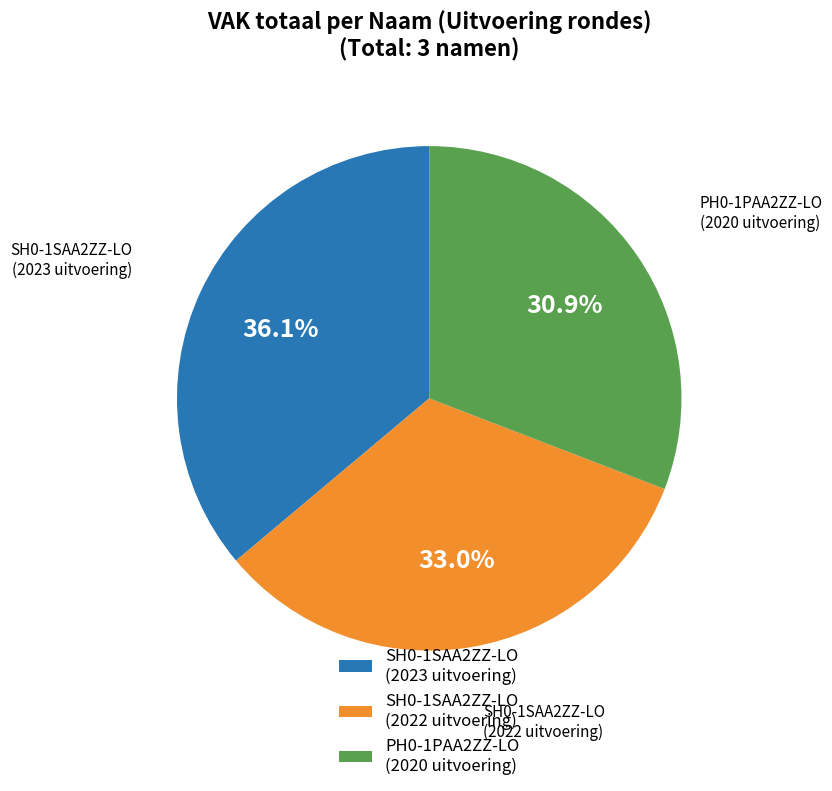

To the nearest percent, what is the average slice percentage?

33%